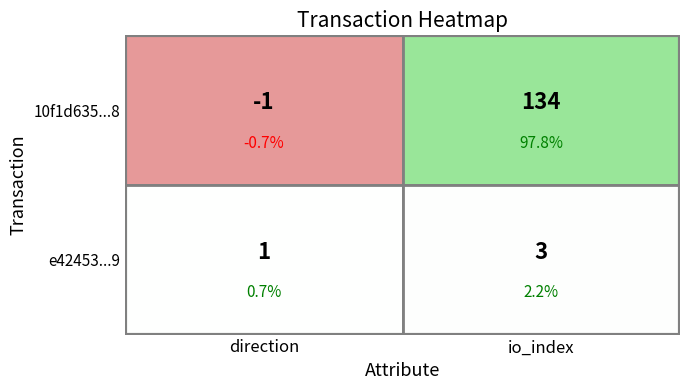

Rank the series by their average value, from highest to lowest.

10f1d635d820da31119a3b6fd5146294d8a6208, e42453ae0b659ae95dbd7814727184215935819